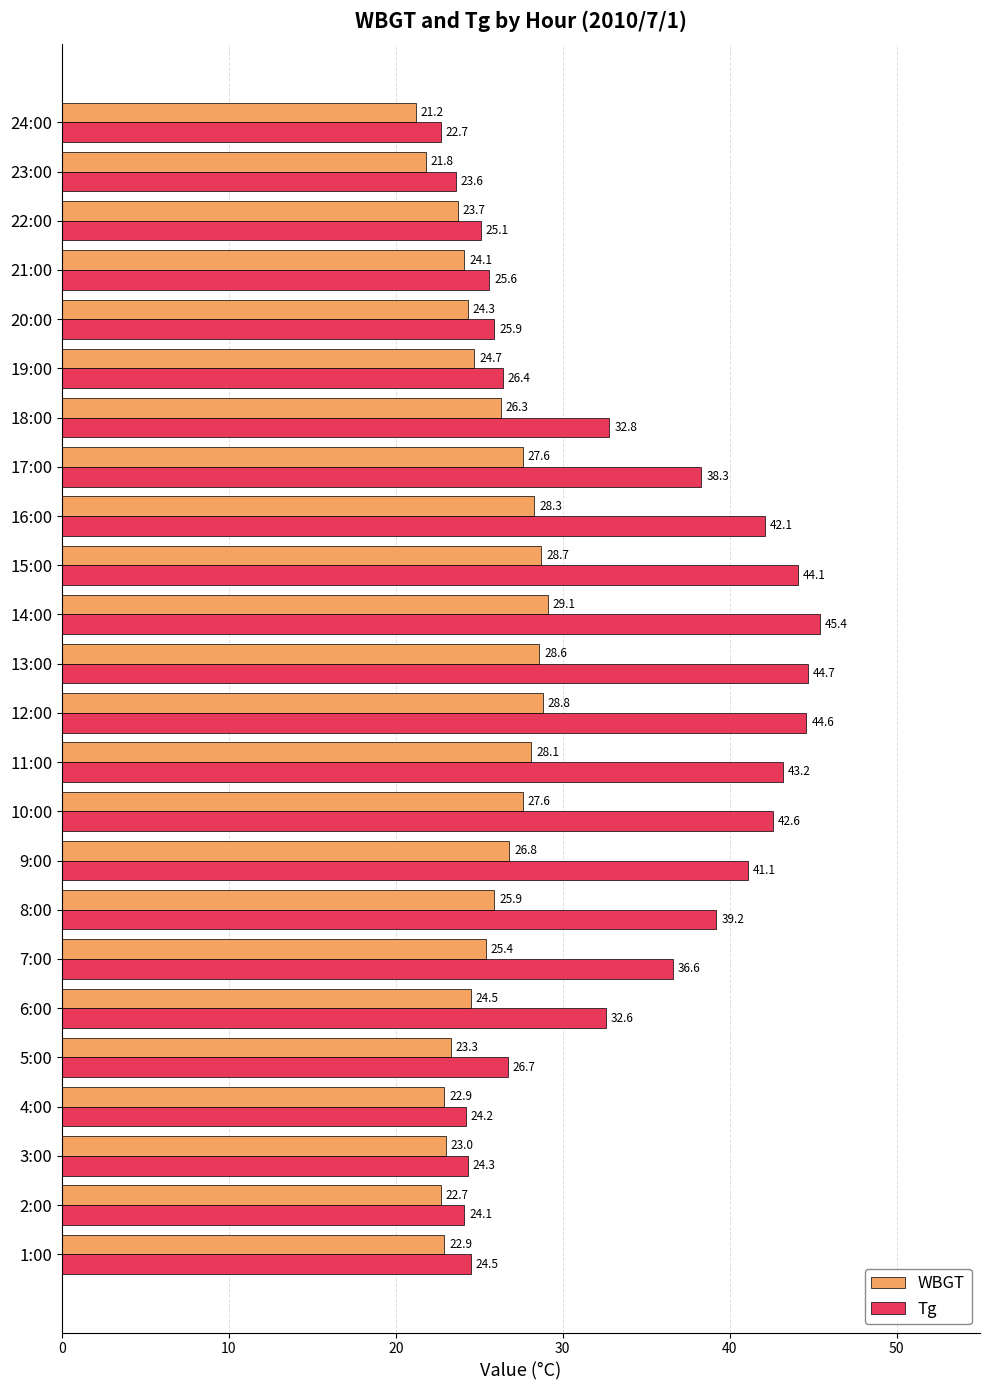

What are all the series names shown in the legend?

WBGT, Tg